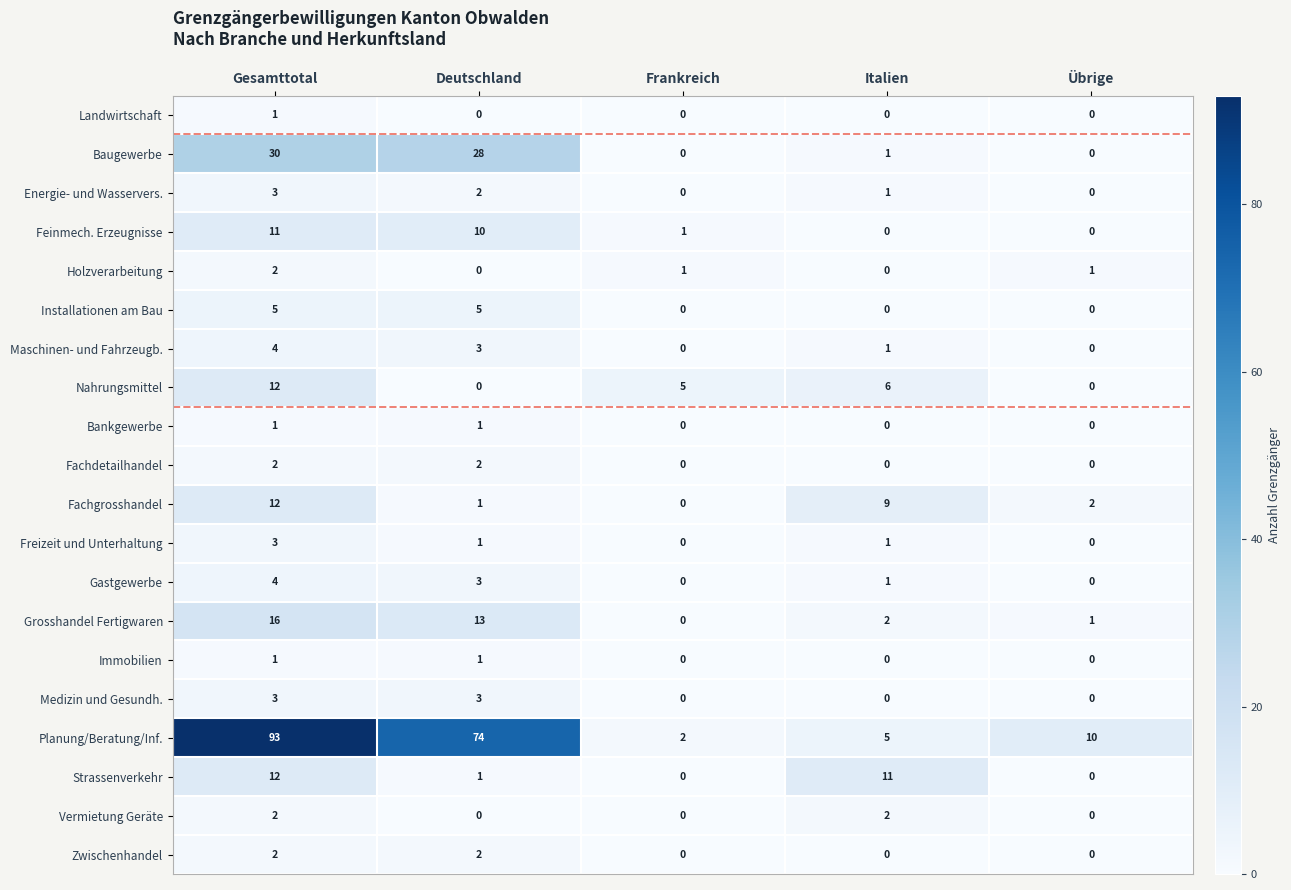

How many data points does each series have?

5